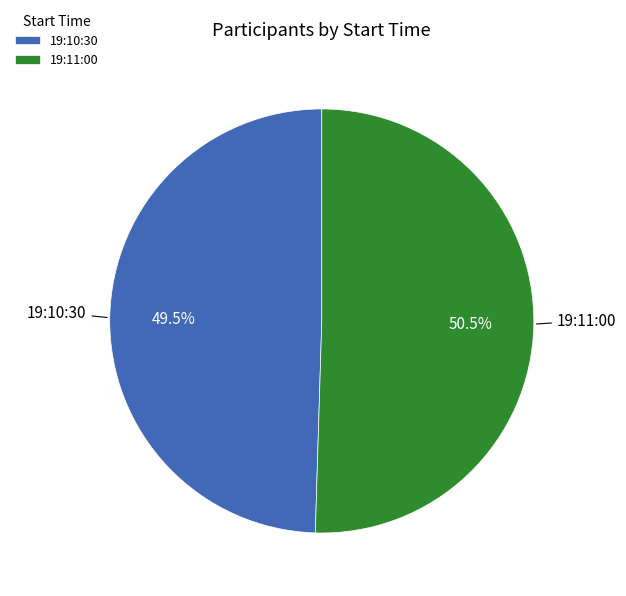

What portion of the pie excludes 19:11:00?

49.5%